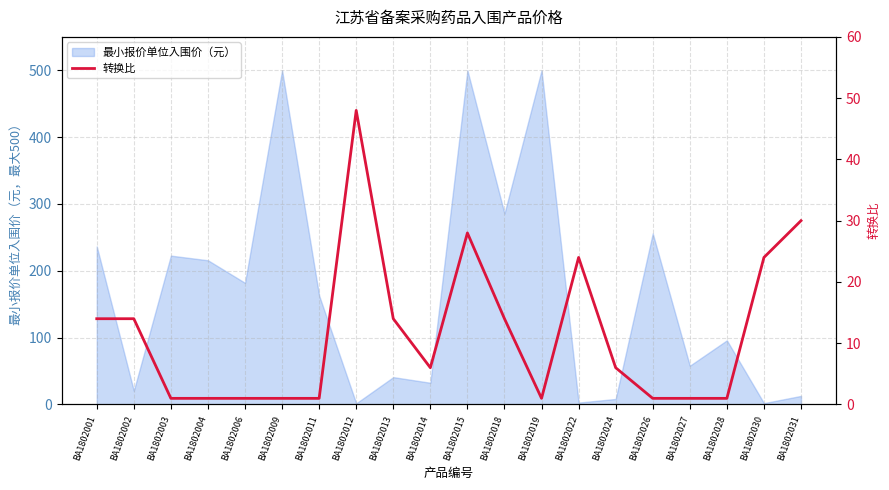

What is the difference between the second highest and second lowest values?

29